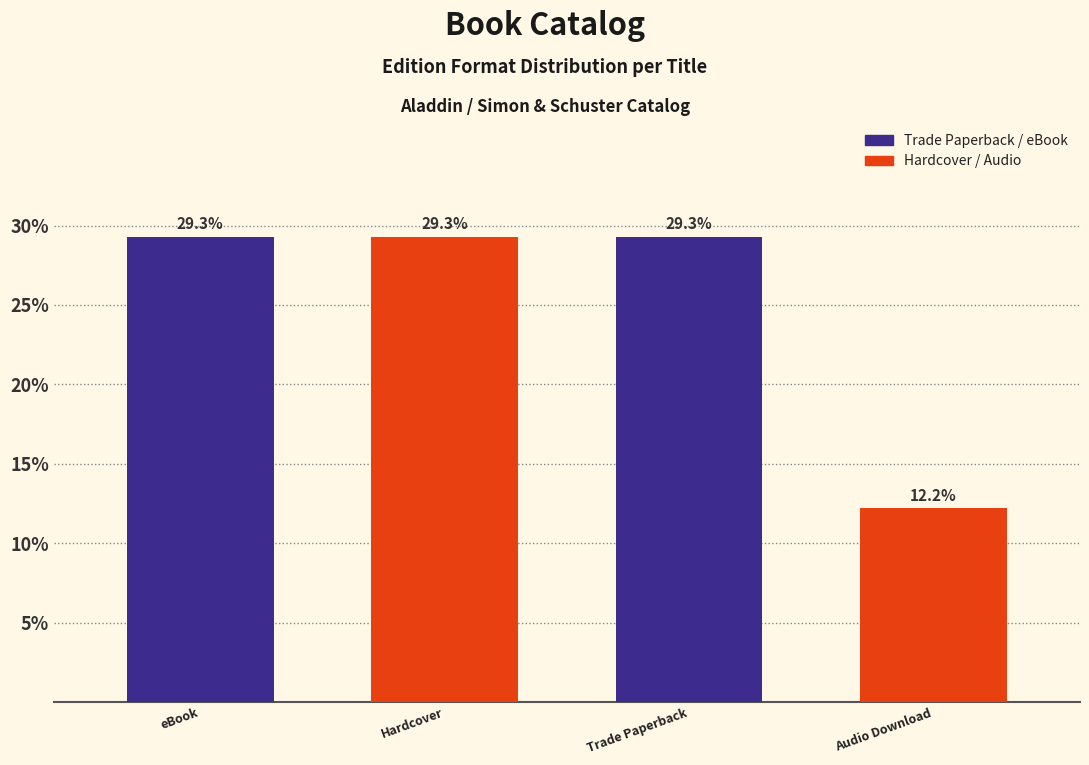

What is the average value?

25.0